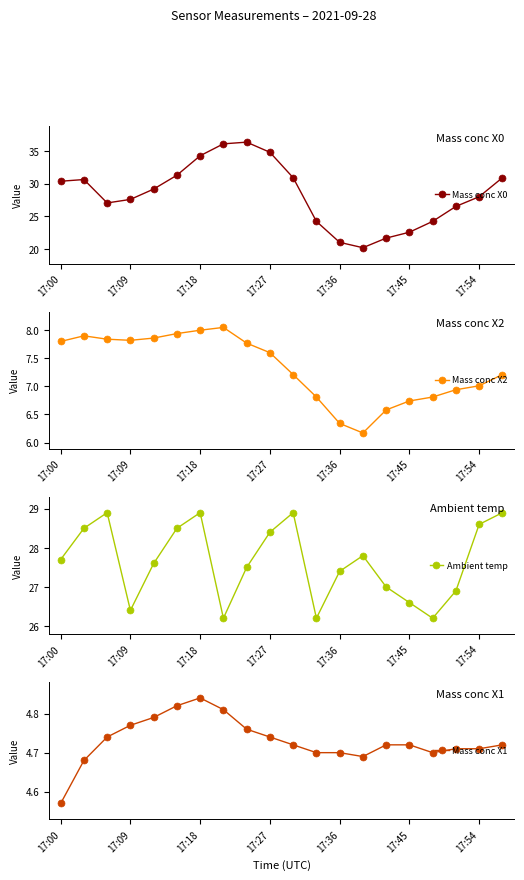

At which category is the sum across all series the highest?

8